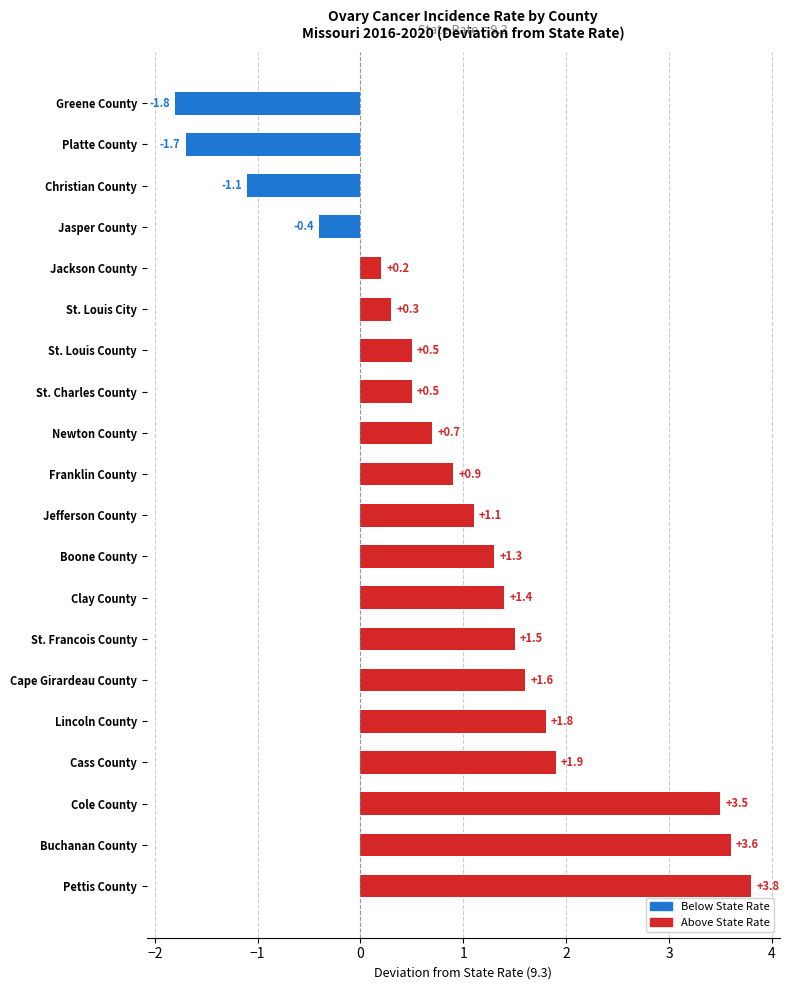

What is the sum of all values?

19.6